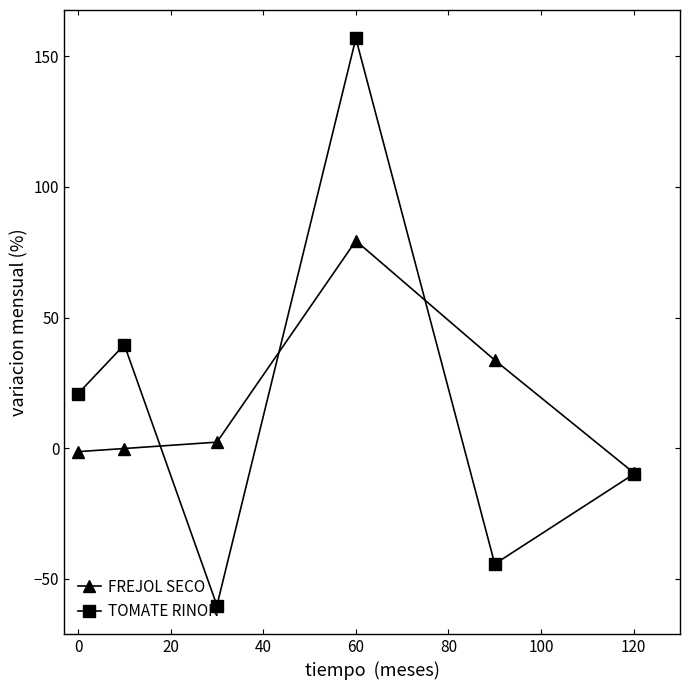

What is the maximum value for TOMATE RINON?

156.8